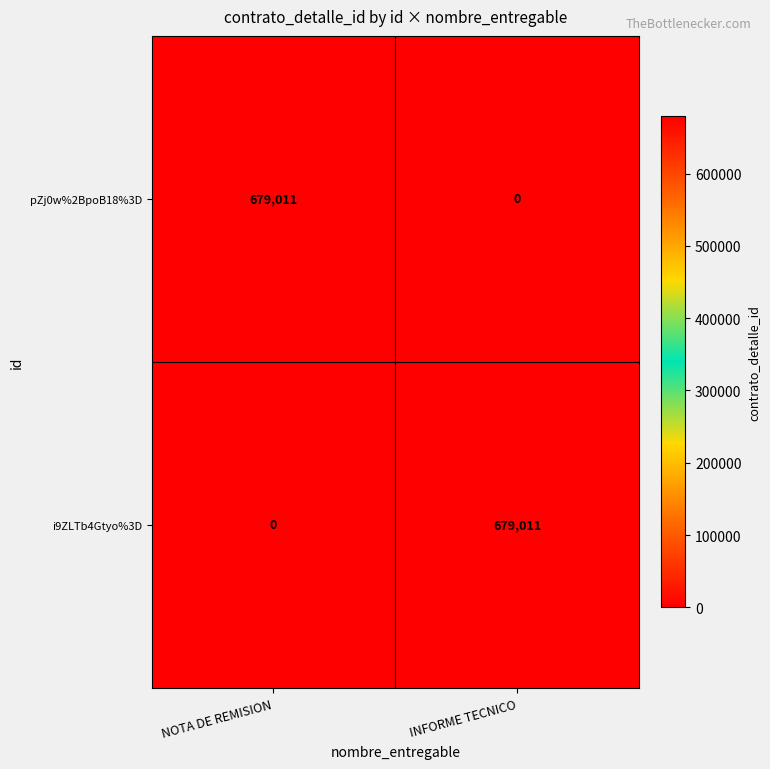

What is the spread (max minus min) of values at INFORME TECNICO?

679011